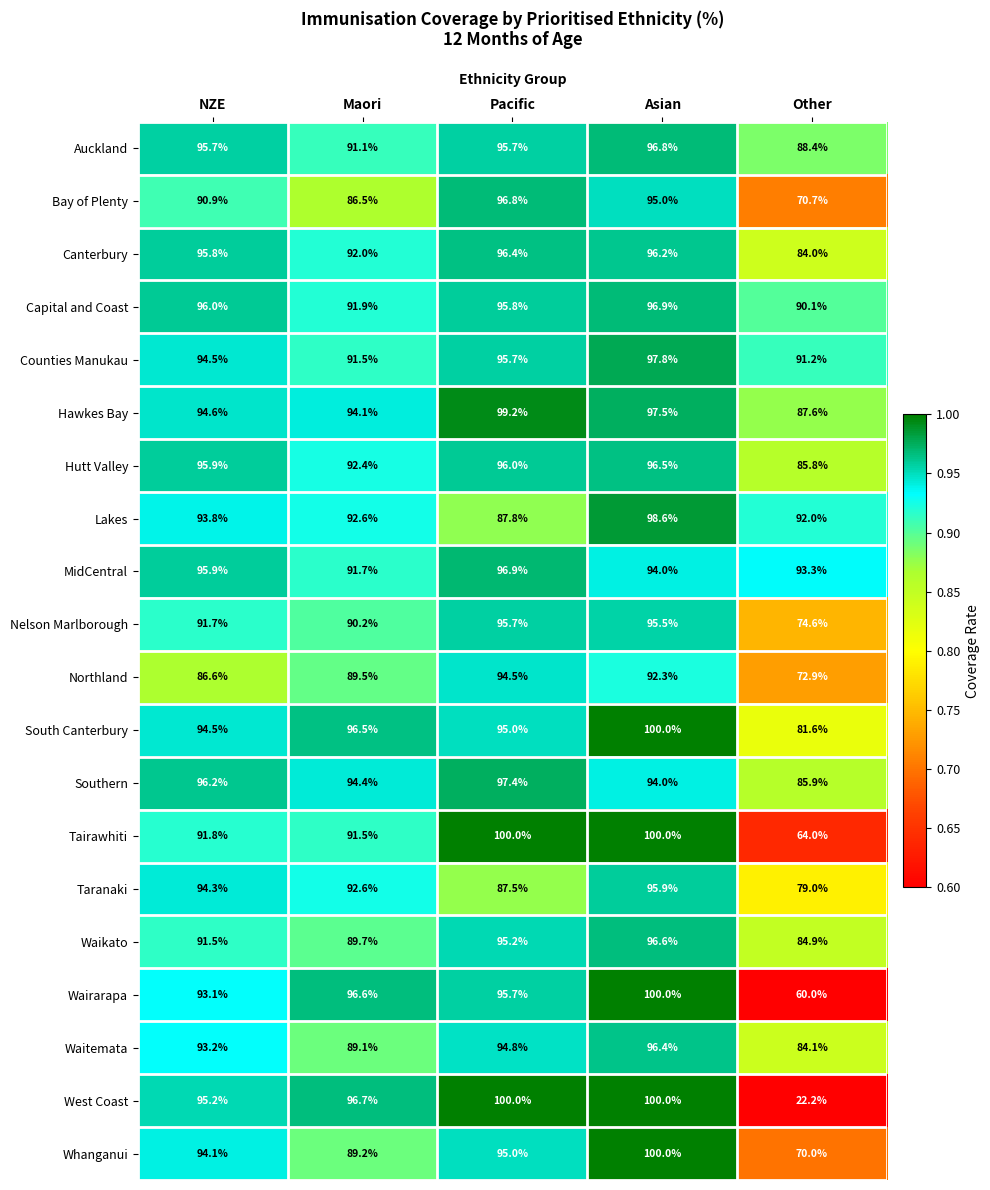

Is it true that Wairarapa equals 96.6 at Maori?

True